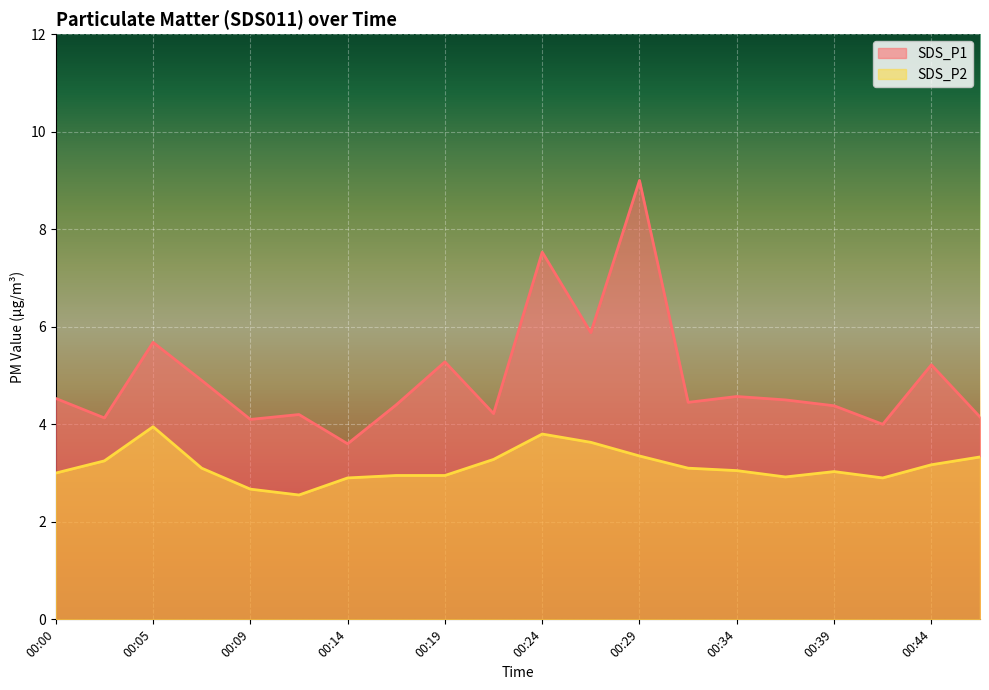

List the series in order of their peak value, lowest first.

SDS_P2, SDS_P1